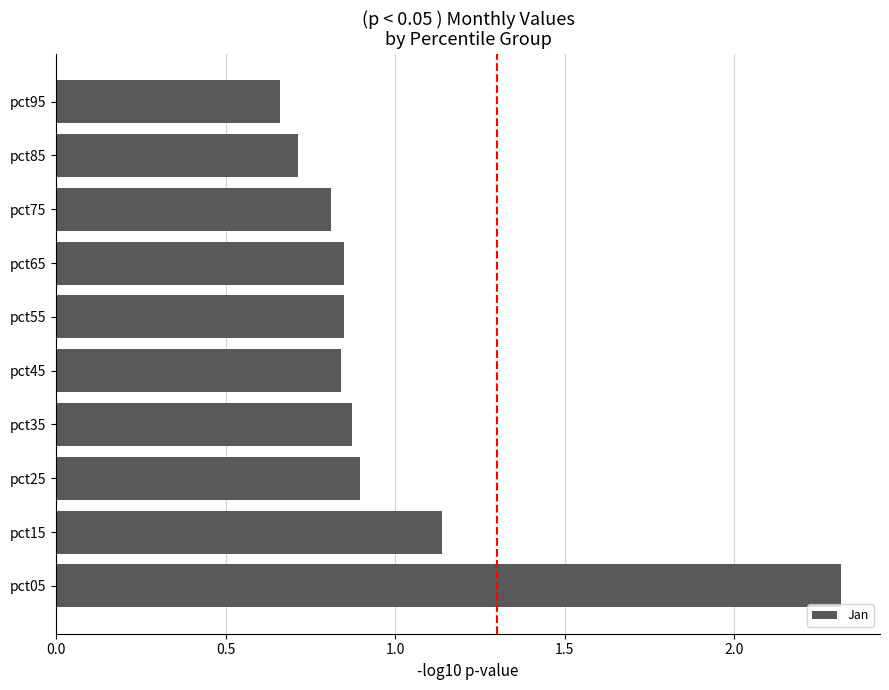

True or false: the data shows 0.5 at pct35.

False